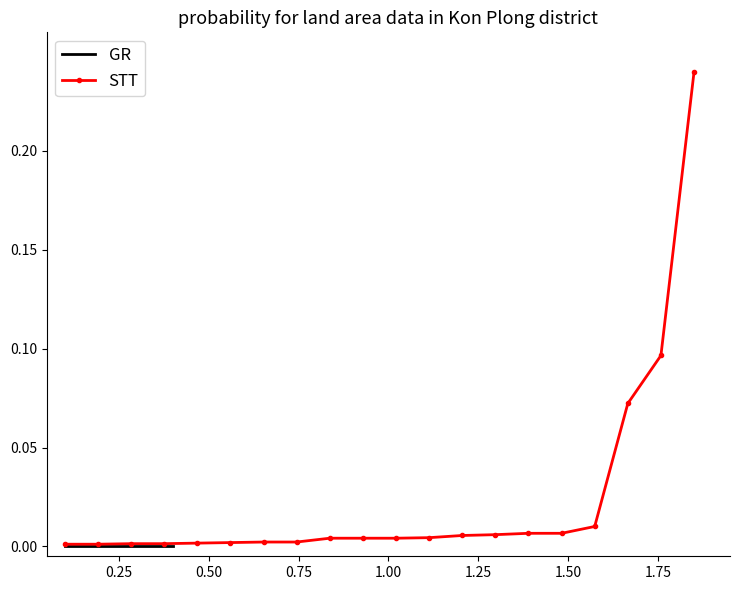

True or false: the data has more than 0 interior local peaks.

False